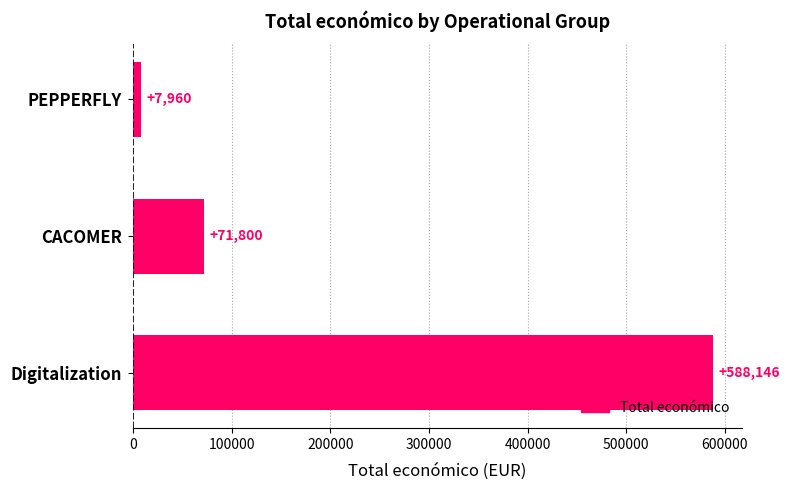

How many bars are there in total?

3